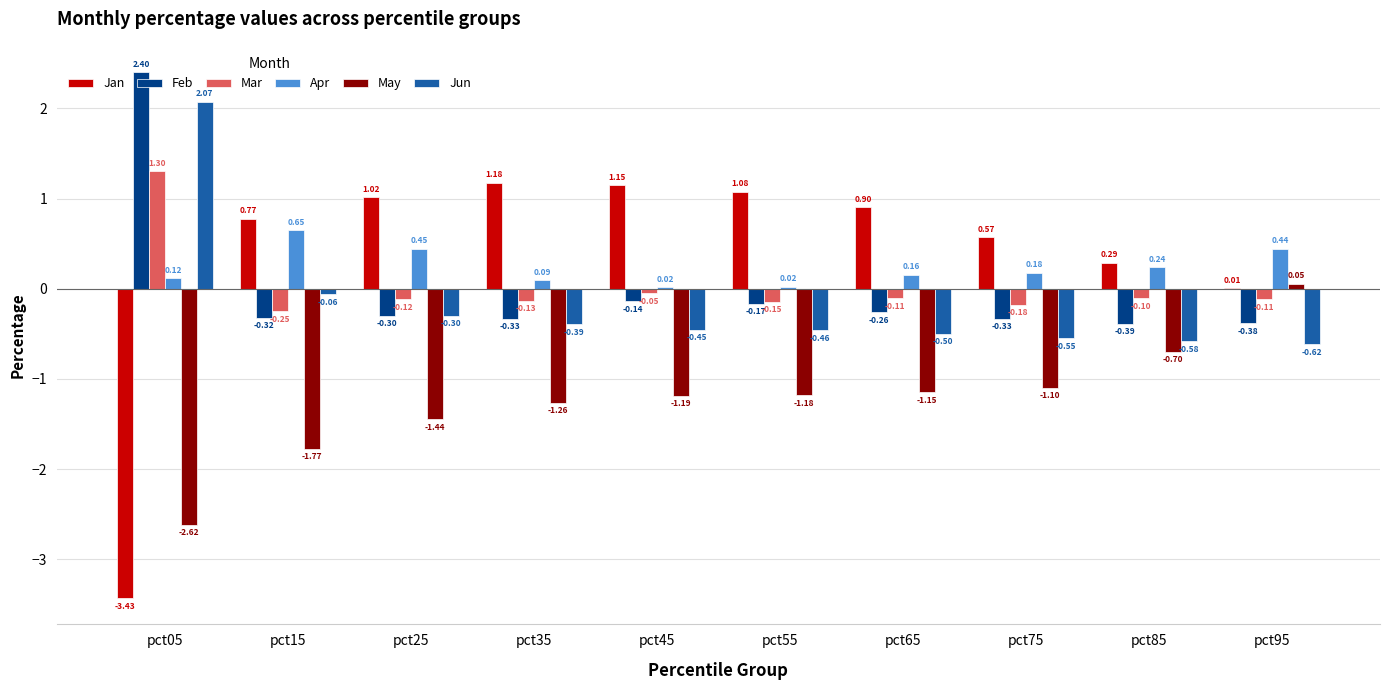

Which category has the highest value in the Mar series?

pct05